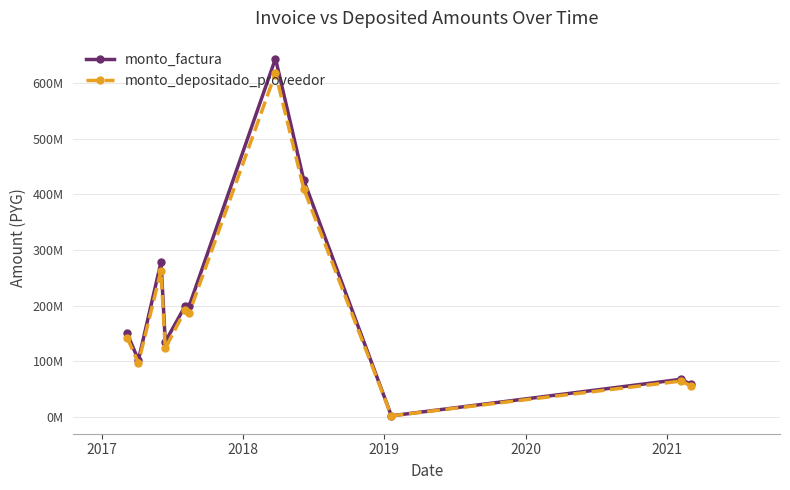

What are all the series names shown in the legend?

monto_factura, monto_depositado_proveedor